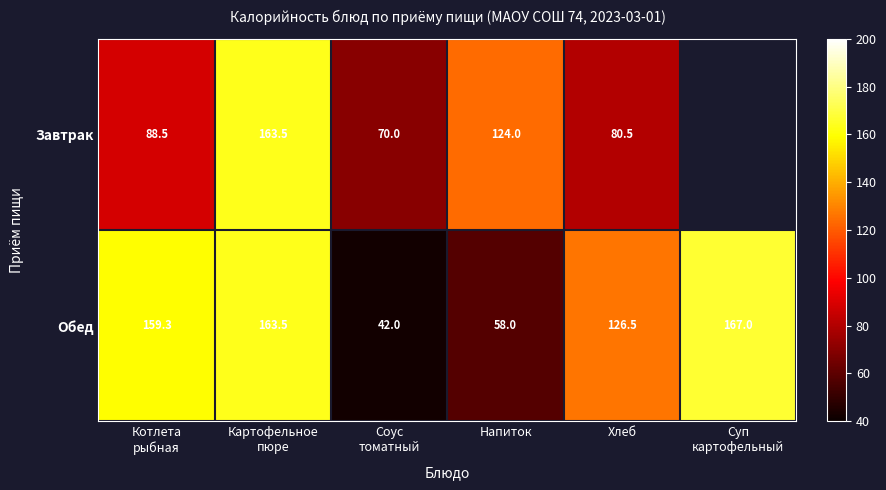

At Напиток, list the series in order from smallest to largest.

Обед, Завтрак